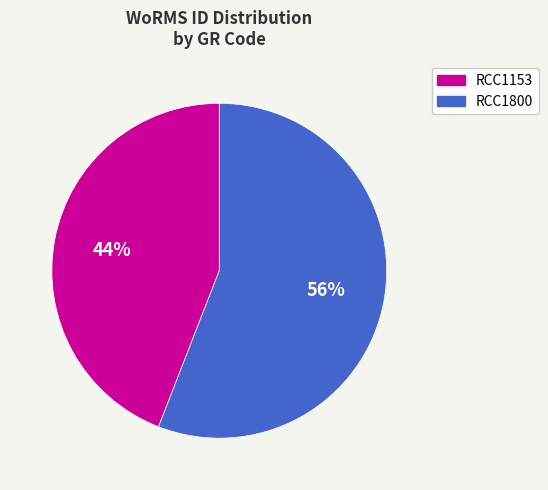

True or false: RCC1153 accounts for 53% of the total.

False